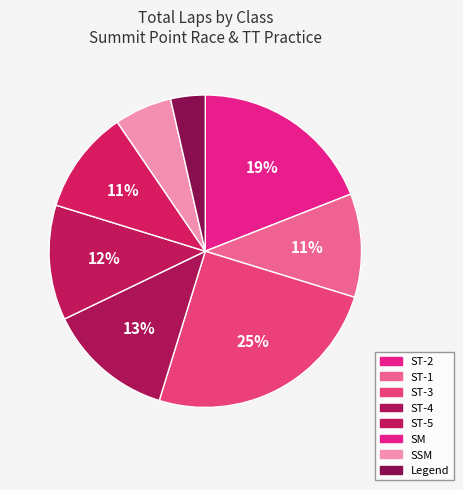

How many slices are in this pie chart?

8